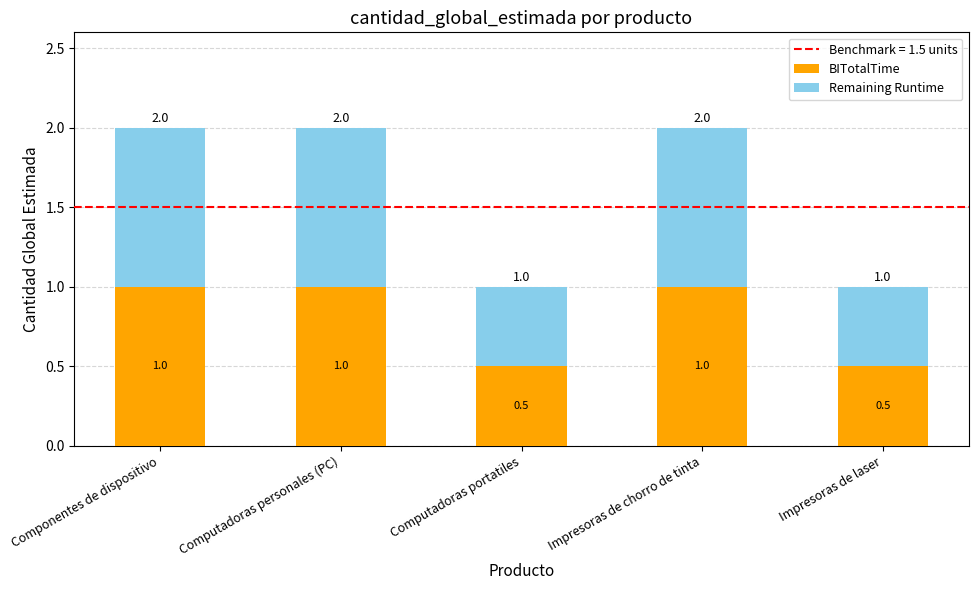

What is the total value across all series at Computadoras portatiles?

1.0